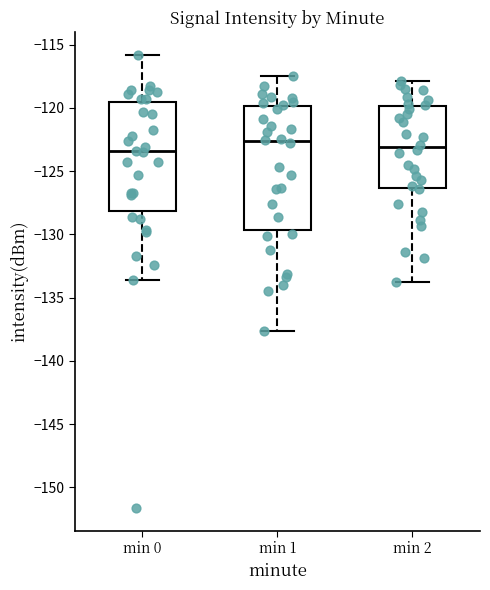

Reading left to right, transcribe this box plot: for each box, give where its median line is, the range the box spans, and where its two whiskers end, as read against the y-axis. The values are not printed on the chart, so give them approximately, as read against the axis.

min 0: median -123.5, box -128.0 to -119.5, whiskers -133.5 to -116.0
min 1: median -122.5, box -129.5 to -120.0, whiskers -137.5 to -117.5
min 2: median -123.0, box -126.5 to -120.0, whiskers -134.0 to -118.0